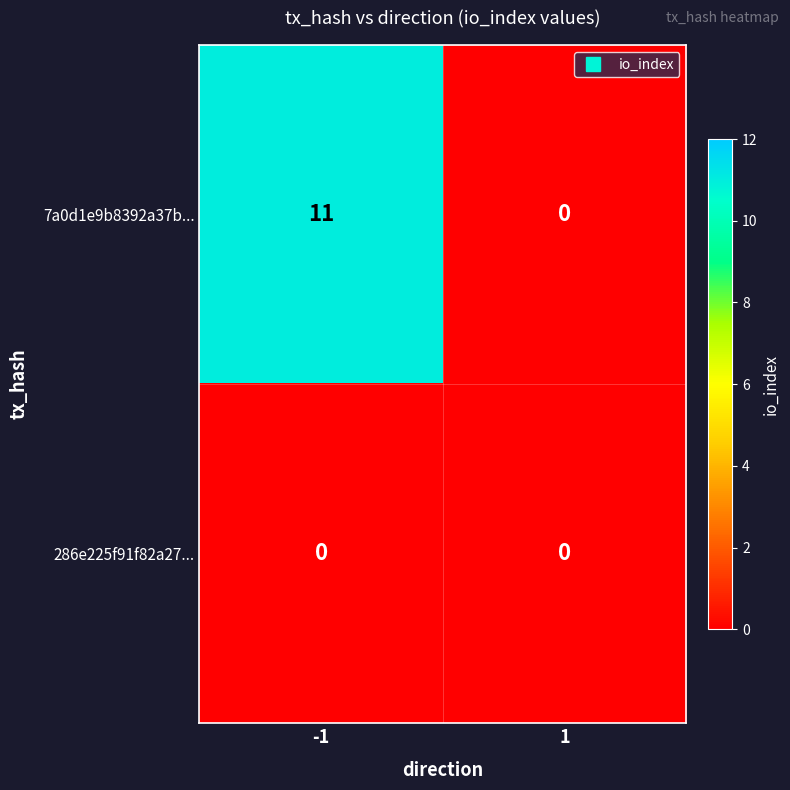

Which series has the largest range (max minus min)?

7a0d1e9b8392a37b...